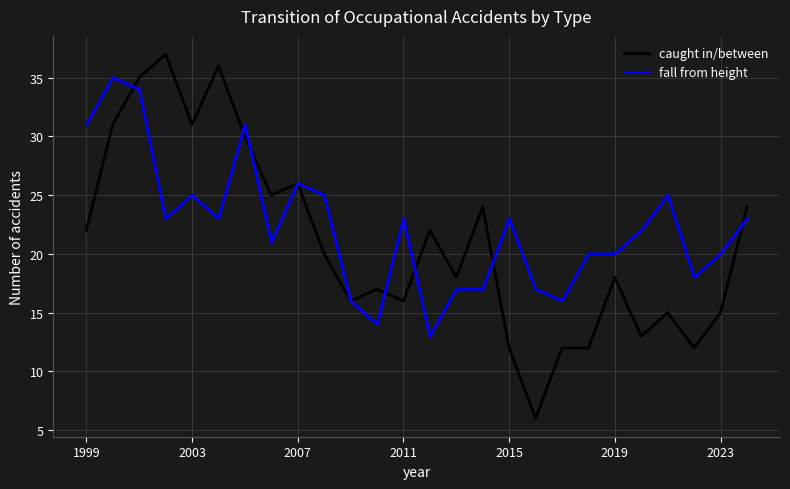

Which series has the largest range (max minus min)?

caught in/between